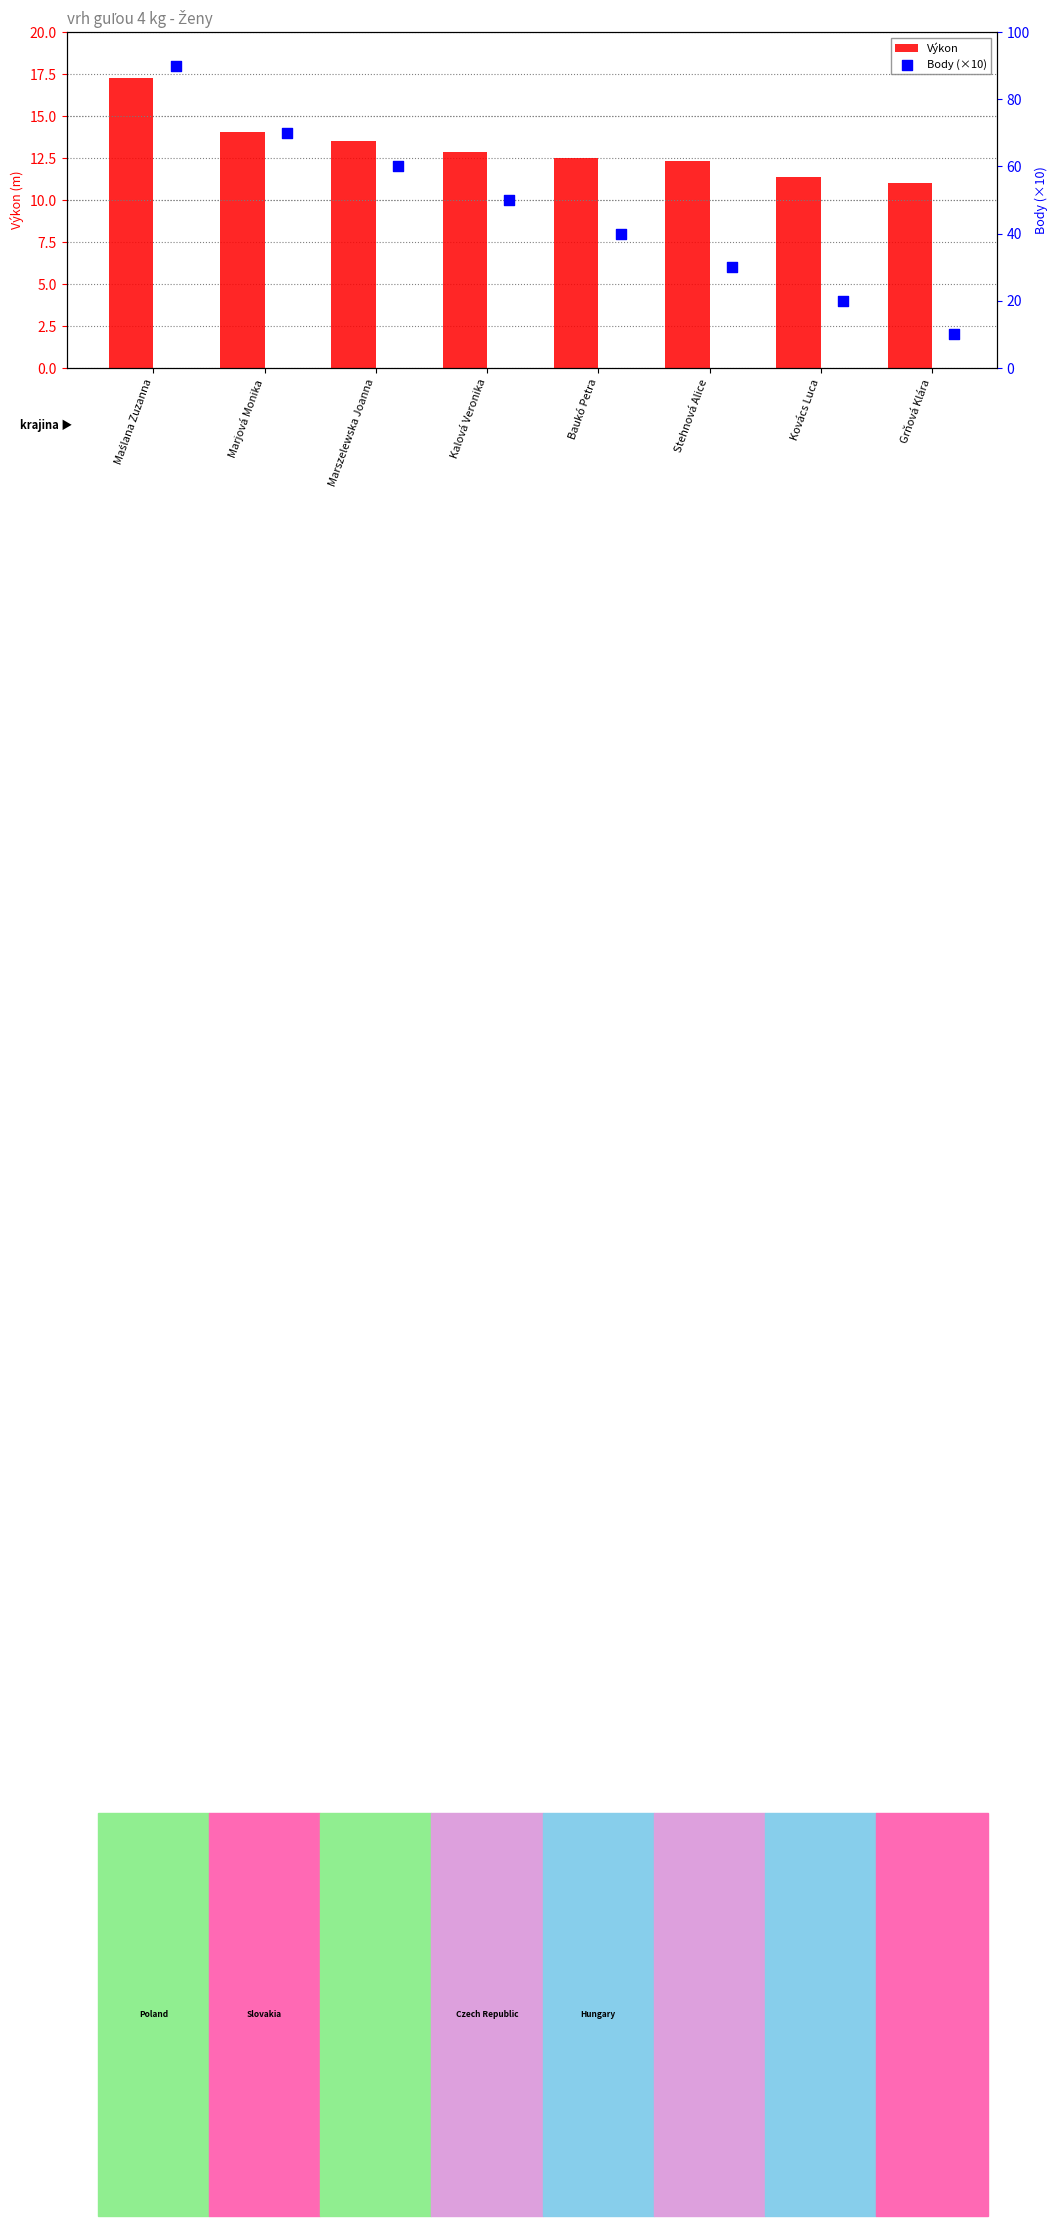

Which series contains the lowest Y value?

Body (×10)